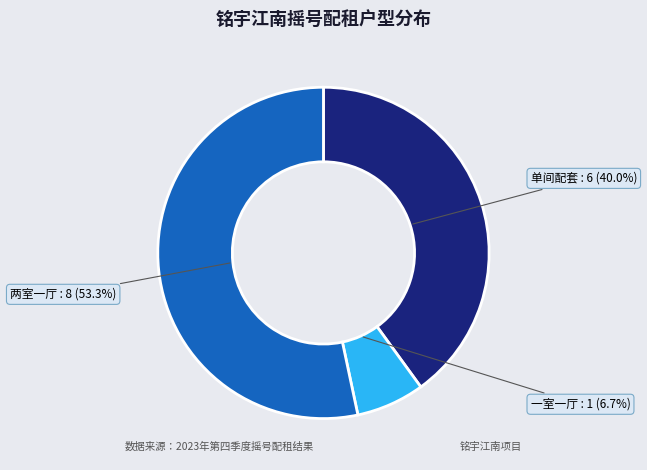

Is there a majority slice in this chart?

Yes